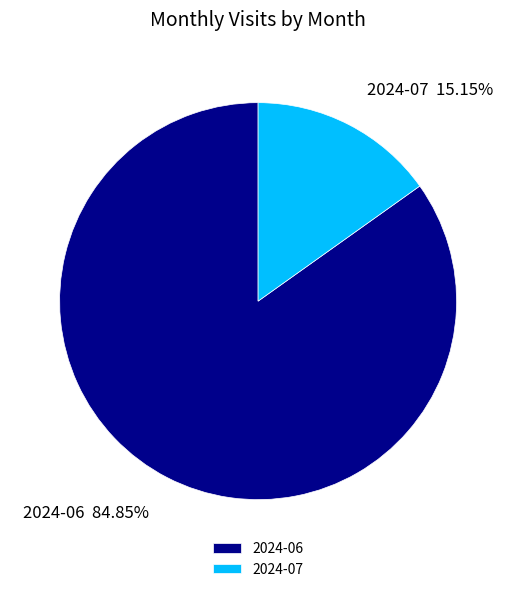

Is it true that 2024-07 is 15% of the pie?

True